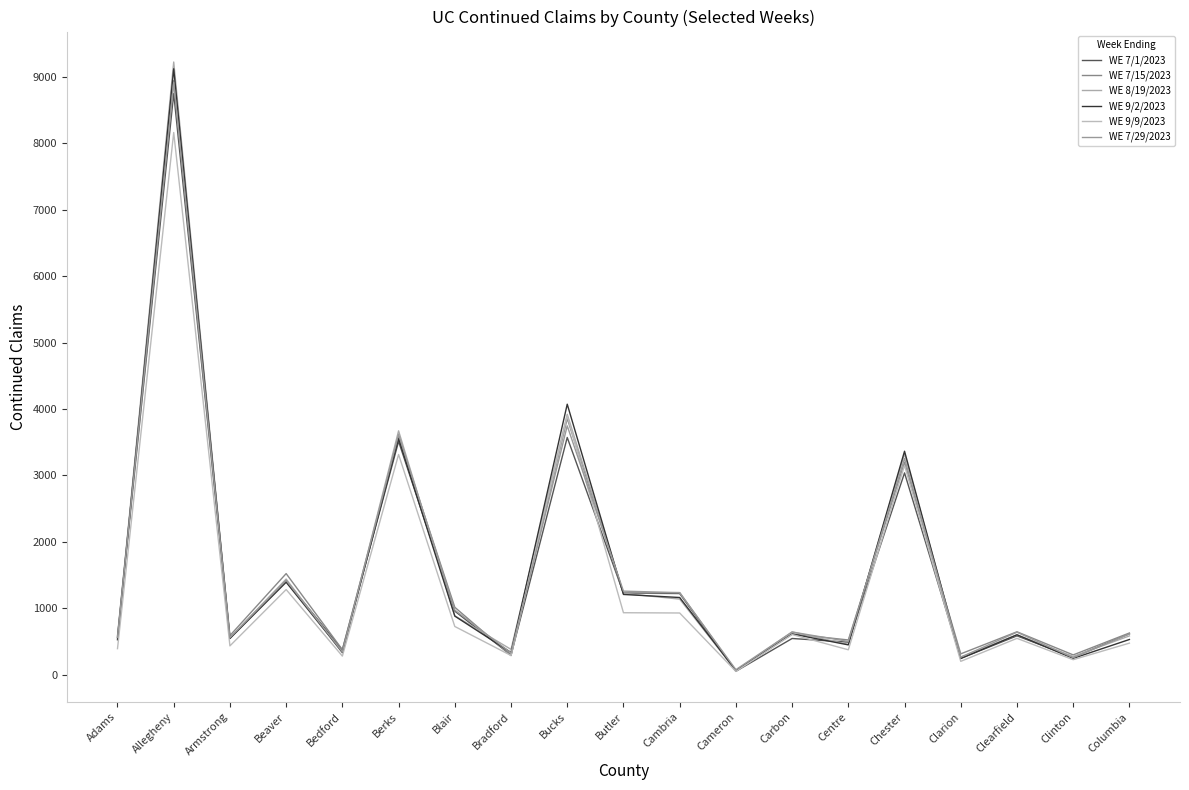

In WE 8/19/2023, how many points are lower than both neighbors (excluding endpoints)?

7